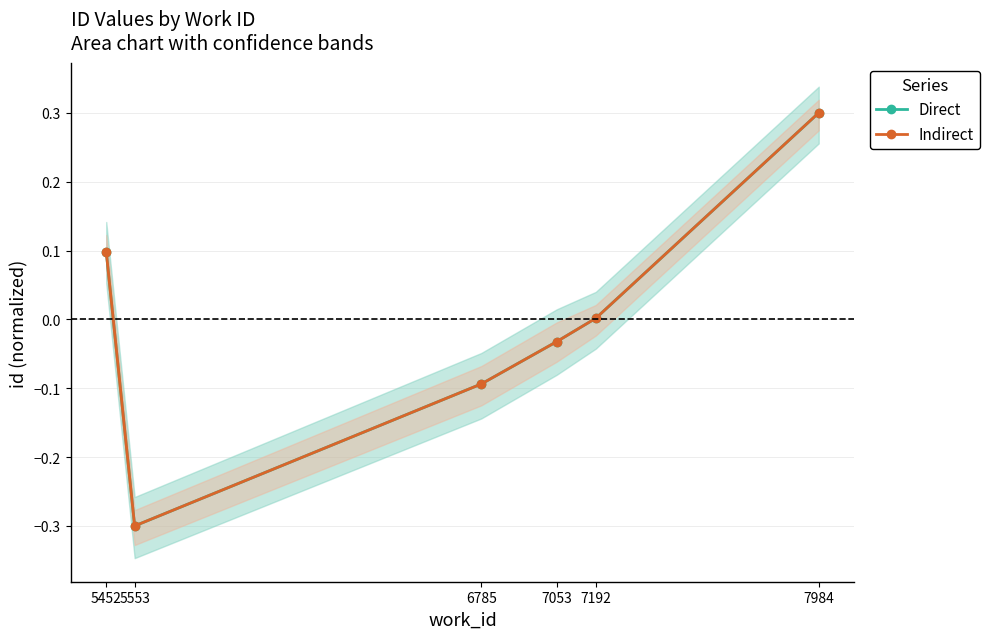

Is it true that Indirect equals 0.0 at 7192?

True